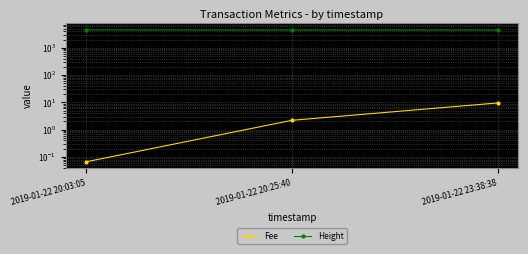

What is the maximum value for Height?

4508.0